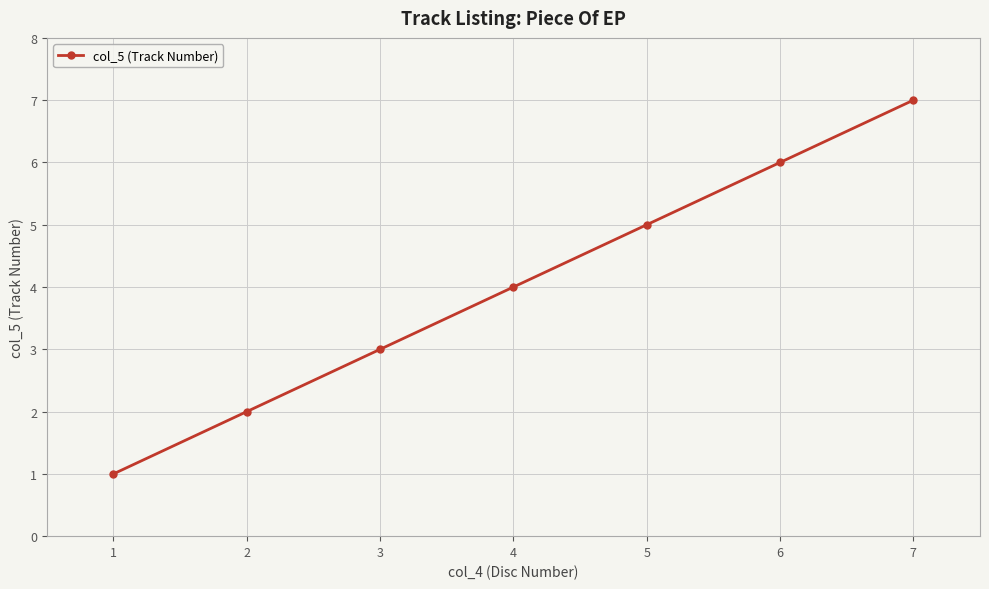

What is the difference between the maximum and minimum values?

6